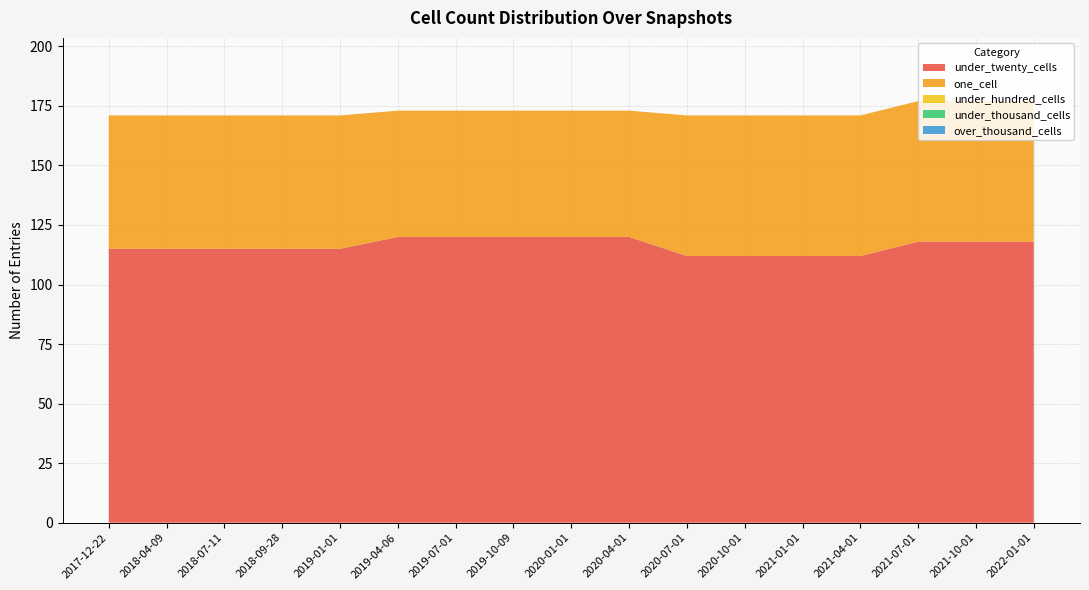

Reading left to right, extract all data points from this chart.

under_twenty_cells: 115	115	115	115	115	120	120	120	120	120	112	112	112	112	118	118	118
one_cell: 56	56	56	56	56	53	53	53	53	53	59	59	59	59	59	59	59
under_hundred_cells: 0	0	0	0	0	0	0	0	0	0	0	0	0	0	0	0	0
under_thousand_cells: 0	0	0	0	0	0	0	0	0	0	0	0	0	0	0	0	0
over_thousand_cells: 0	0	0	0	0	0	0	0	0	0	0	0	0	0	0	0	0